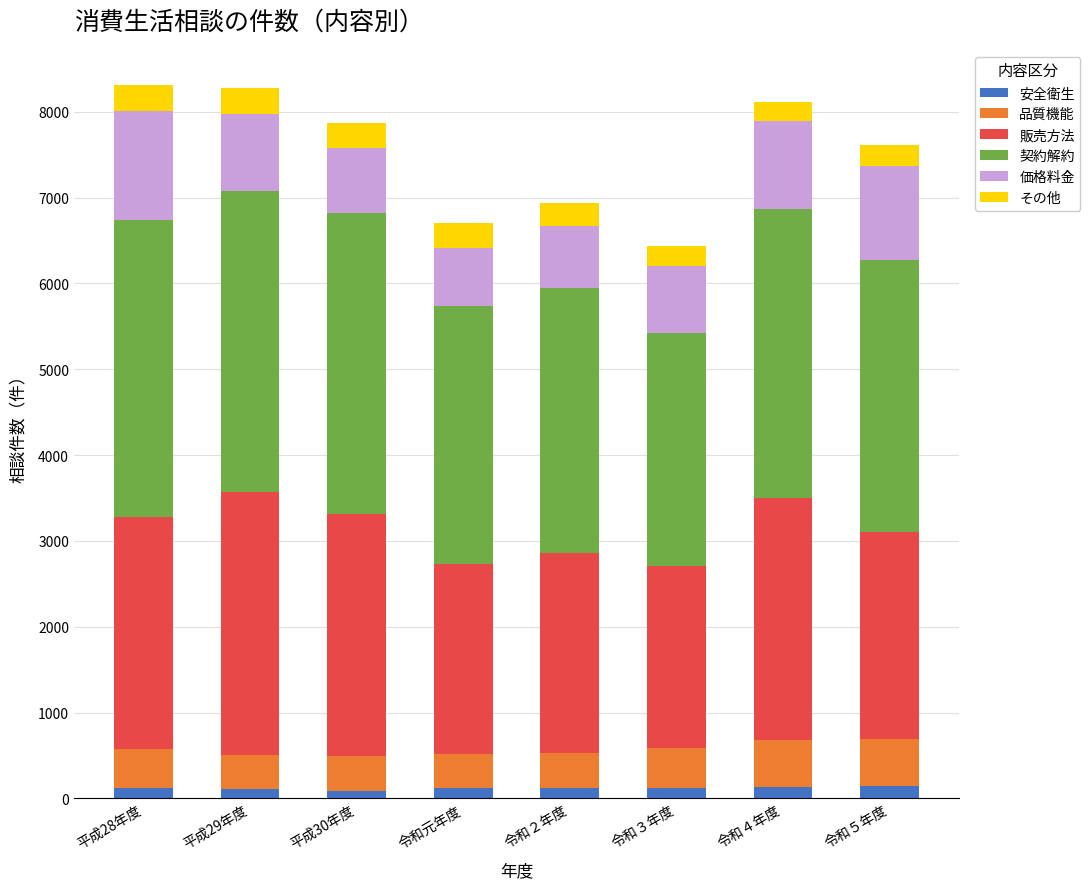

Count the number of data series in this chart.

6